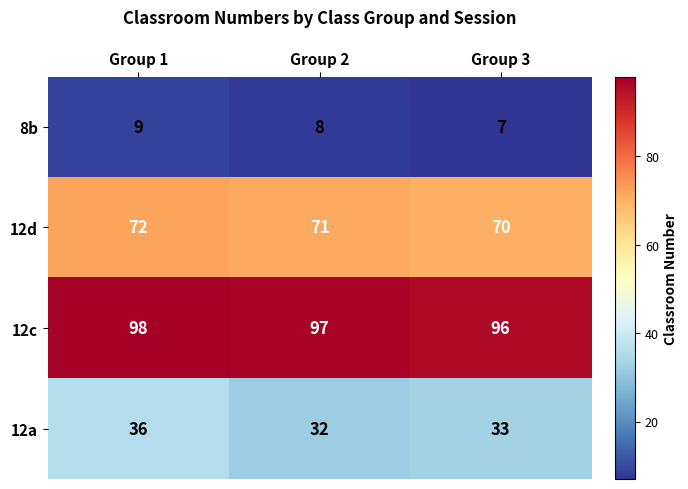

Is the value of 12d at Group 3 greater than the value of 12a at Group 1?

Yes